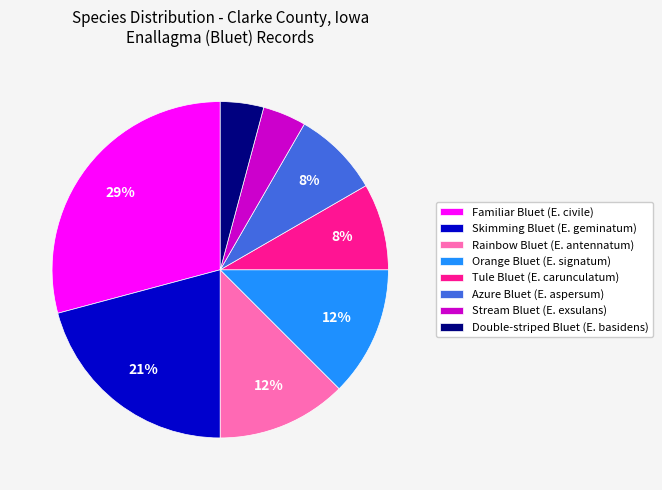

Is there a majority slice in this chart?

No